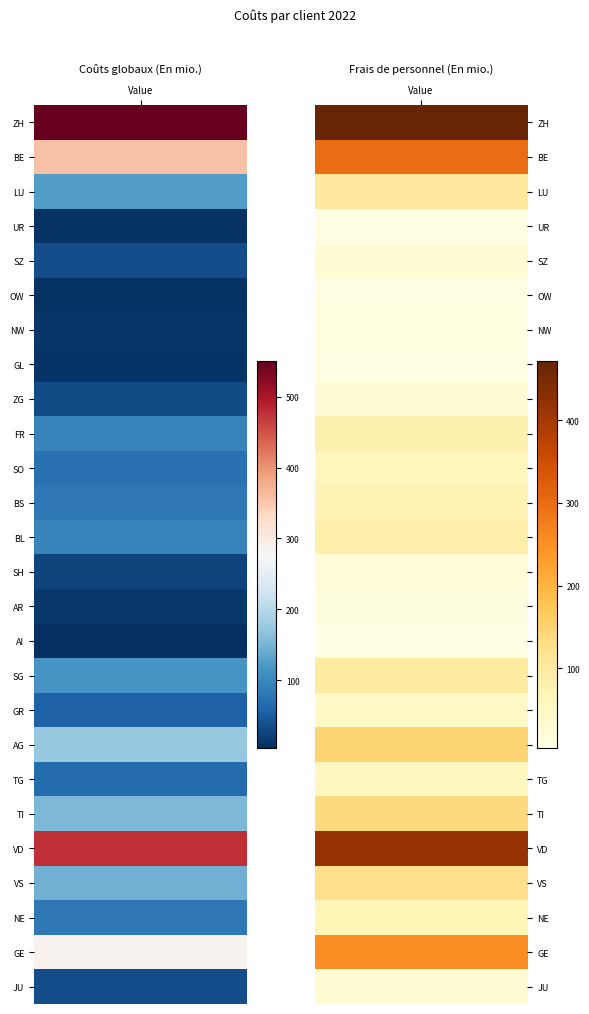

What is the difference between the second highest and minimum values in the Coûts globaux (En mio.) series?

471.9